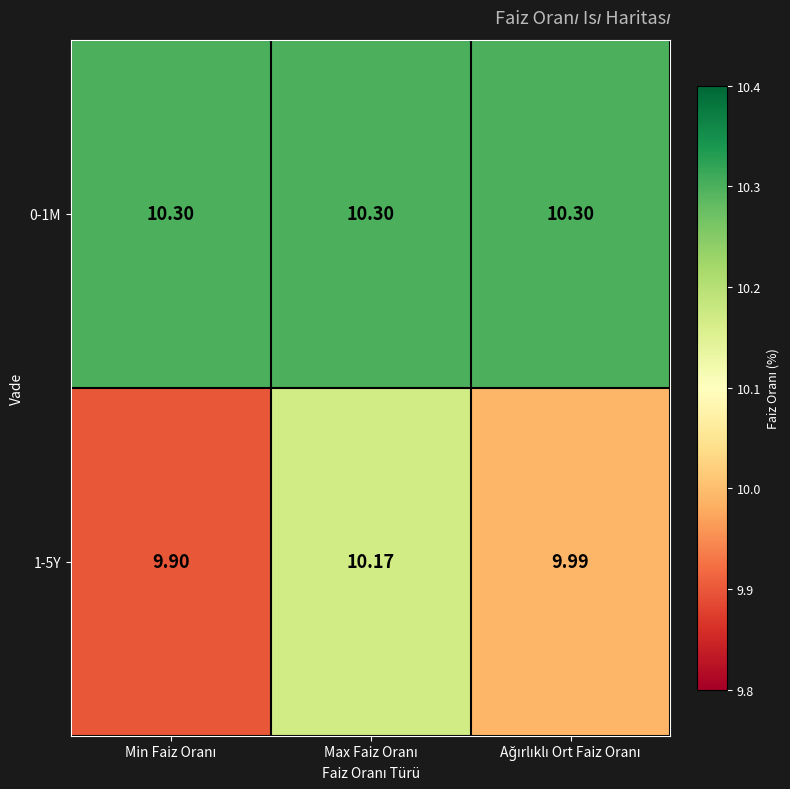

Reading right to left, transcribe all the data shown in this chart.

0-1M: Ağırlıklı Ort Faiz Oranı=10.3	Max Faiz Oranı=10.3	Min Faiz Oranı=10.3
1-5Y: Ağırlıklı Ort Faiz Oranı=10.0	Max Faiz Oranı=10.2	Min Faiz Oranı=9.9